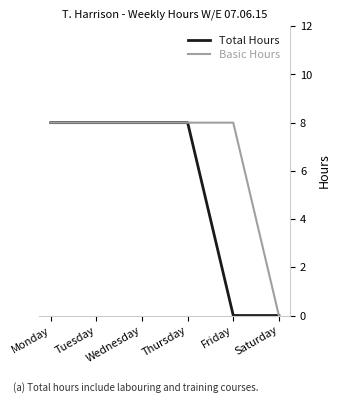

What are all the series names shown in the legend?

Total Hours, Basic Hours